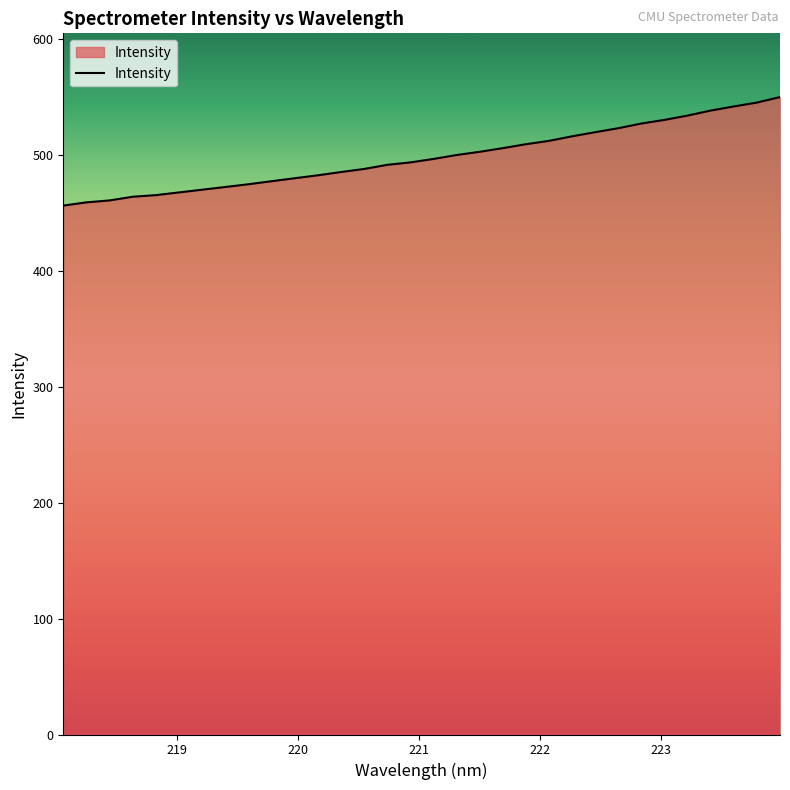

What is the maximum value shown in the chart?

550.0